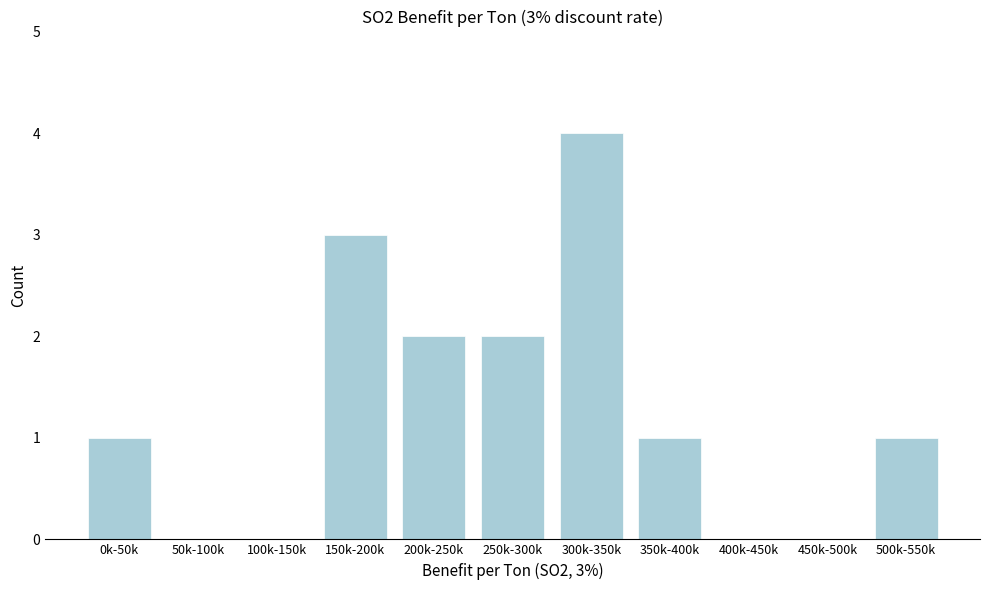

Reading left to right, extract all data points from this chart.

0k-50k=1	50k-100k=0	100k-150k=0	150k-200k=3	200k-250k=2	250k-300k=2	300k-350k=4	350k-400k=1	400k-450k=0	450k-500k=0	500k-550k=1